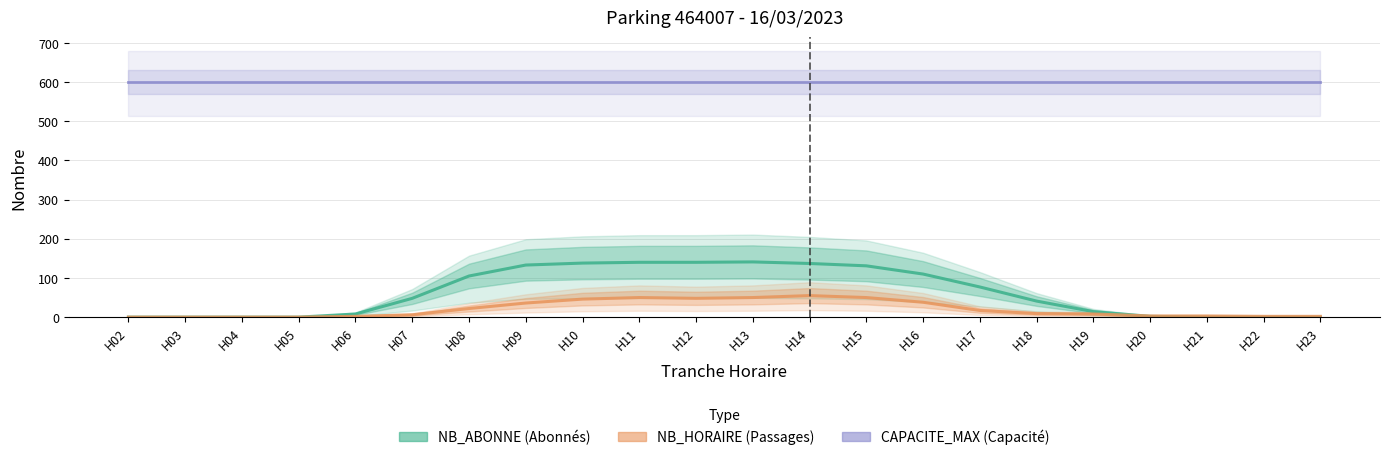

True or false: NB_HORAIRE (Passages) and CAPACITE_MAX (Capacité) cross at least once.

False